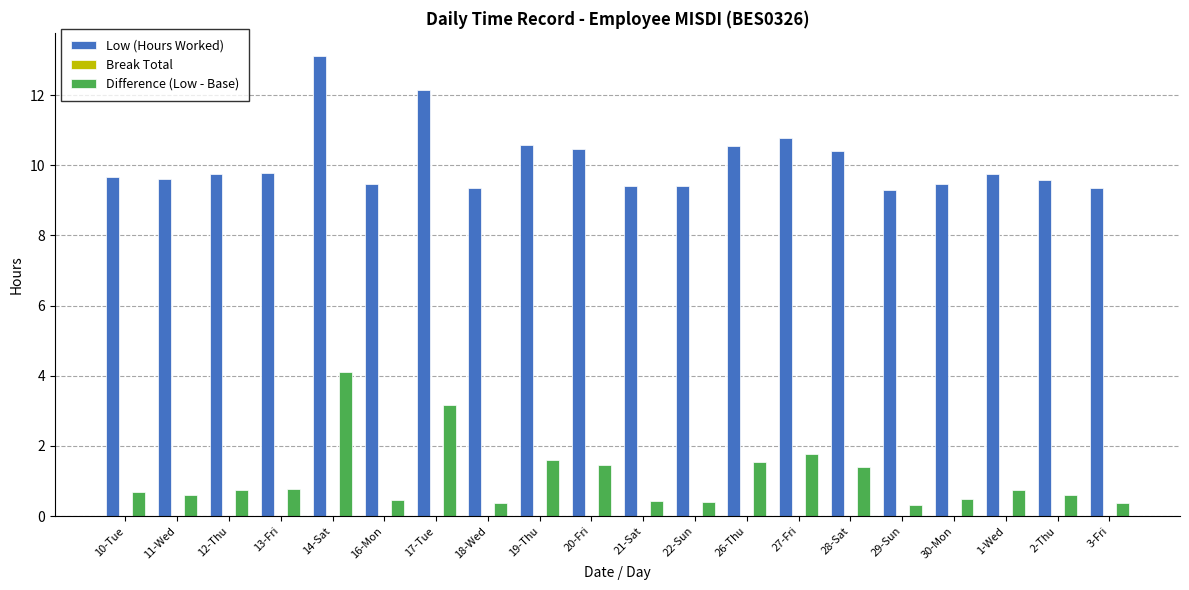

Is it true that Difference (Low - Base) equals 1.4 at 28-Sat?

True